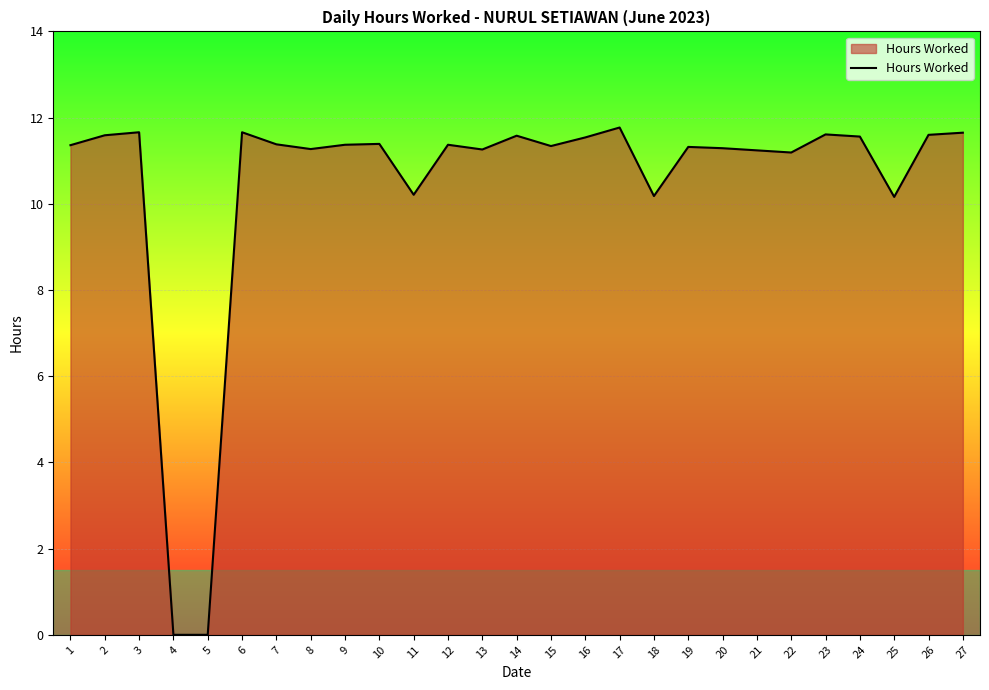

What is the sum of the values at 19 and 3?

23.0